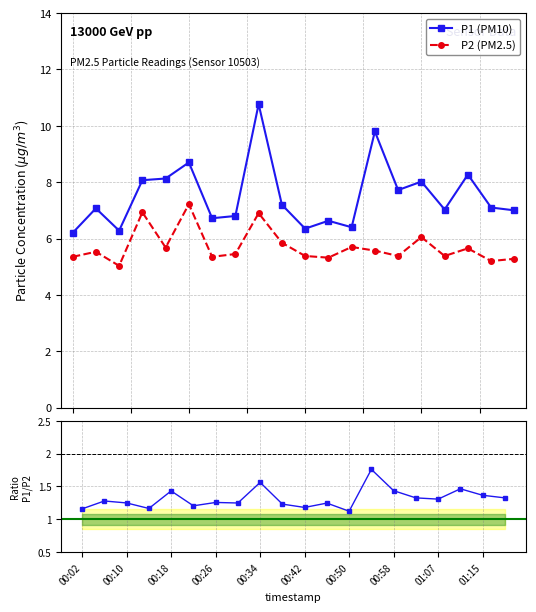

Is it true that P2 equals 8.3 at 01:15?

False